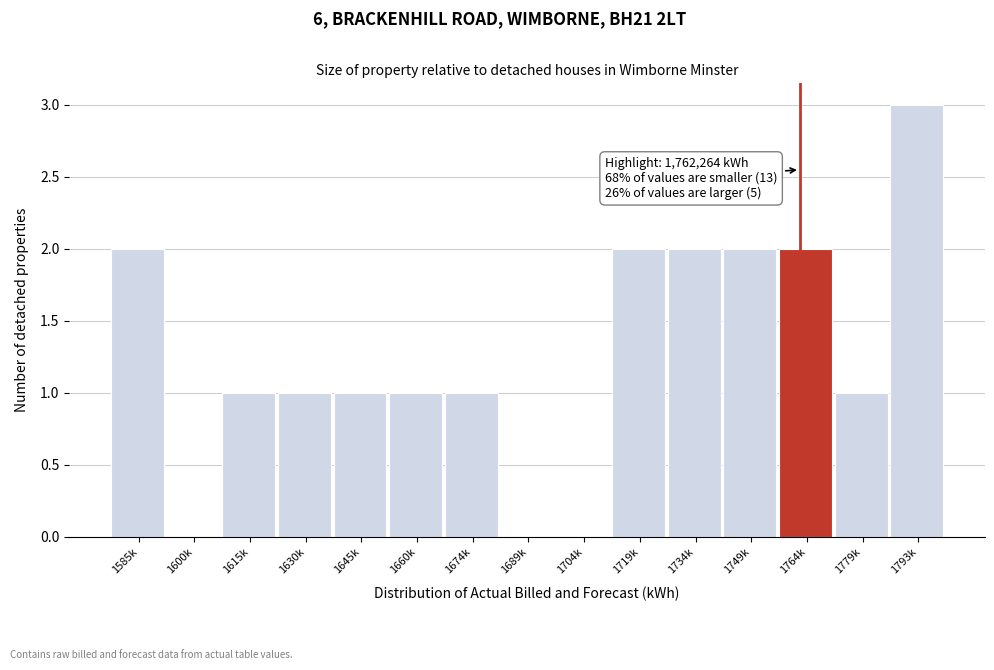

Reading left to right, list all the values displayed in this chart.

1585k=2	1600k=0	1615k=1	1630k=1	1645k=1	1660k=1	1674k=1	1689k=0	1704k=0	1719k=2	1734k=2	1749k=2	1764k=2	1779k=1	1793k=3